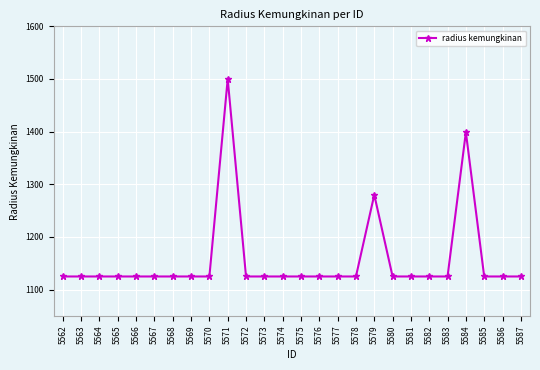

Reading left to right, extract all data points from this chart.

5562=1125	5563=1125	5564=1125	5565=1125	5566=1125	5567=1125	5568=1125	5569=1125	5570=1125	5571=1500	5572=1125	5573=1125	5574=1125	5575=1125	5576=1125	5577=1125	5578=1125	5579=1280	5580=1125	5581=1125	5582=1125	5583=1125	5584=1399	5585=1125	5586=1125	5587=1125